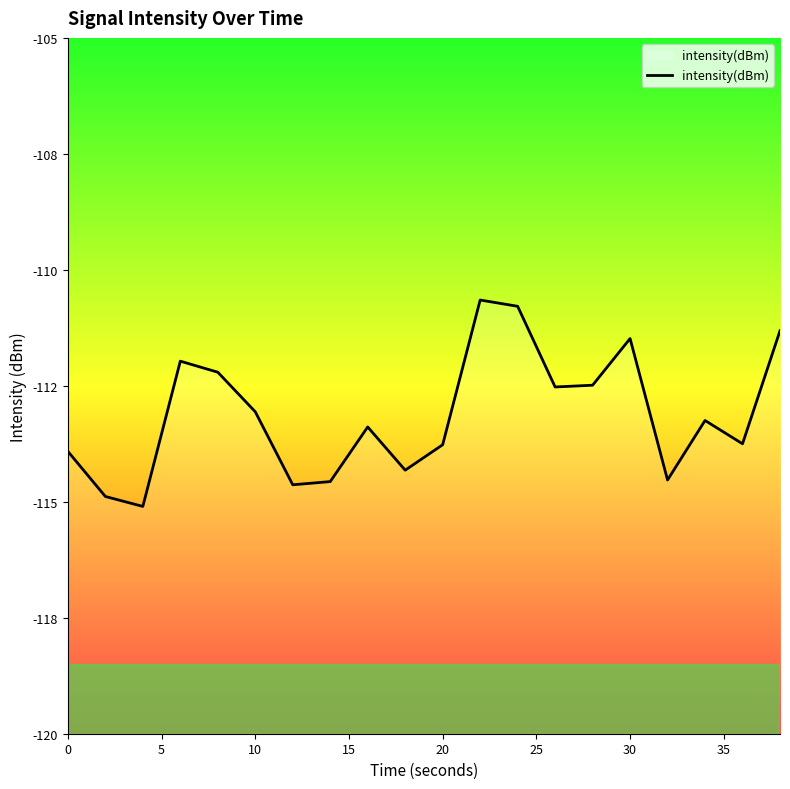

True or false: the data shows -48.5 at 0.

False